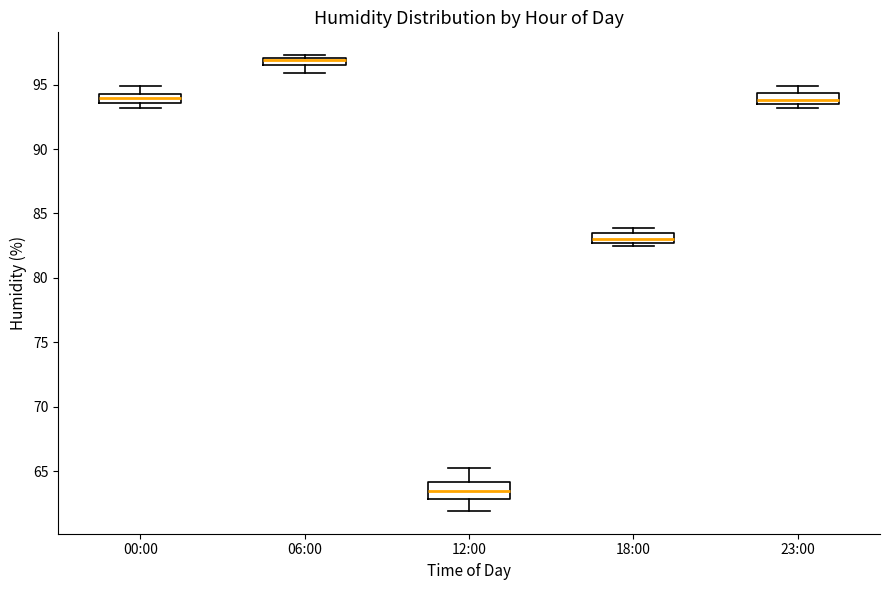

Which box has the lowest median line?

12:00